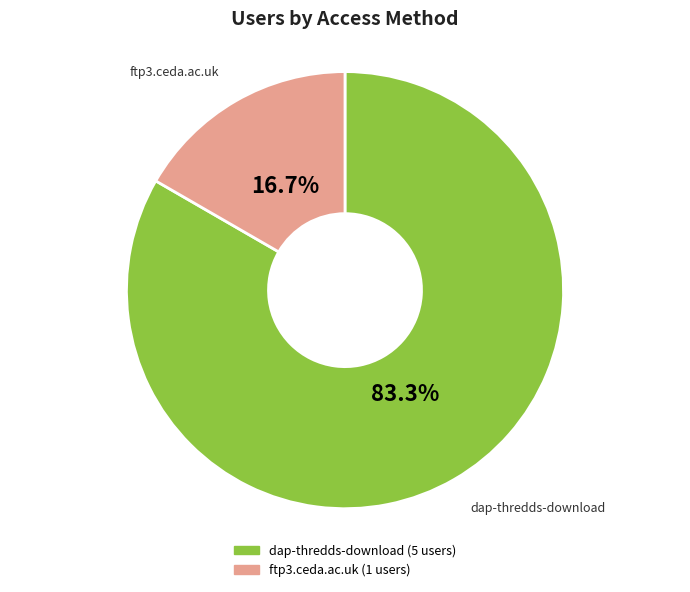

Is it true that ftp3.ceda.ac.uk is 7% of the pie?

False